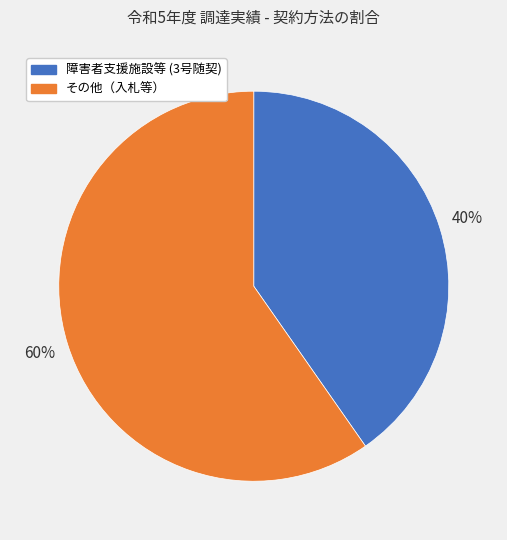

Is there a majority slice in this chart?

Yes